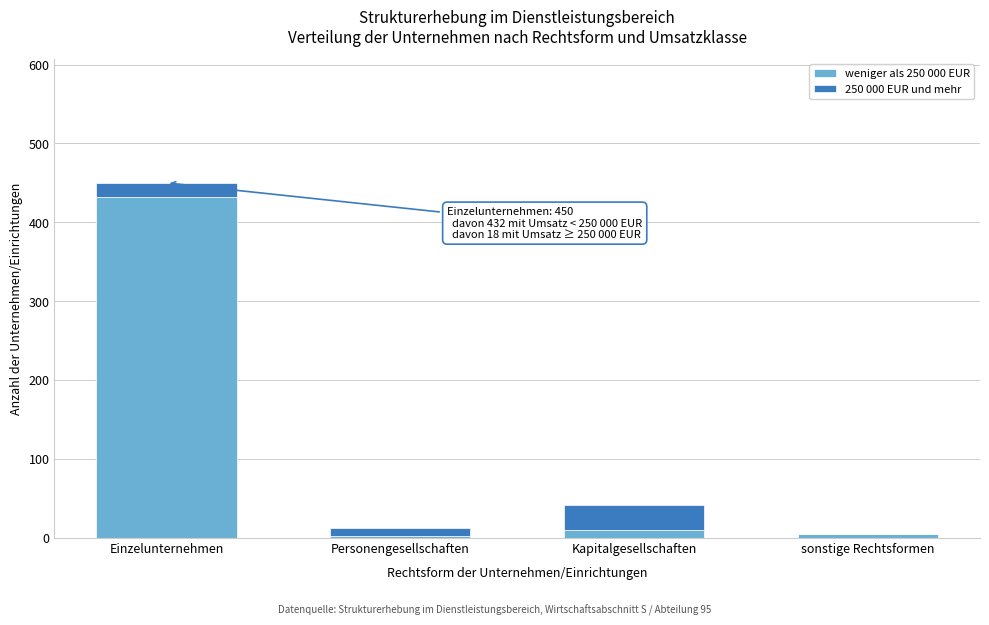

Reading left to right, list the values for the weniger als 250 000 EUR series.

Einzelunternehmen=432	Personengesellschaften=2	Kapitalgesellschaften=10	sonstige Rechtsformen=5